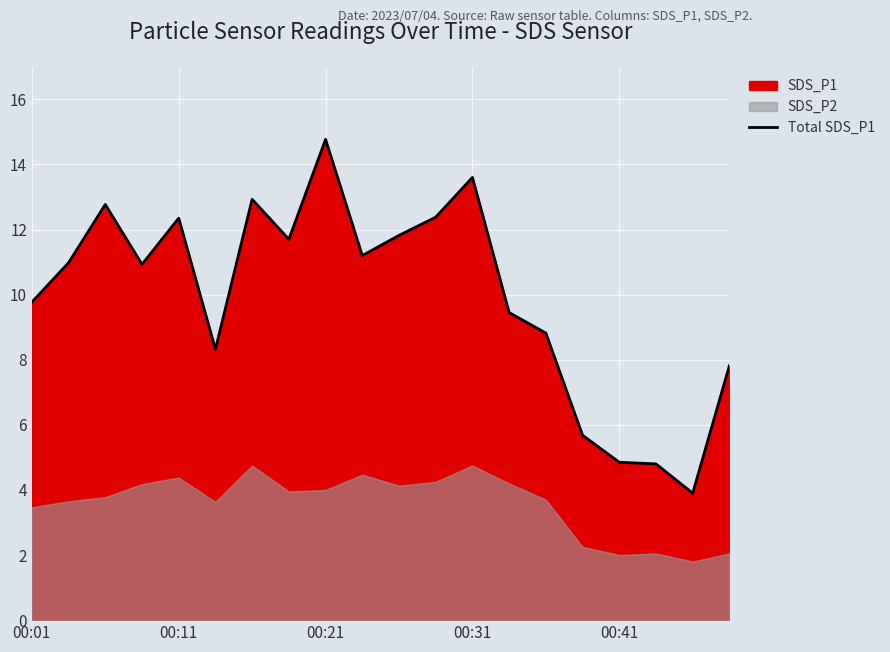

What is the minimum value for Total SDS_P1?

3.9